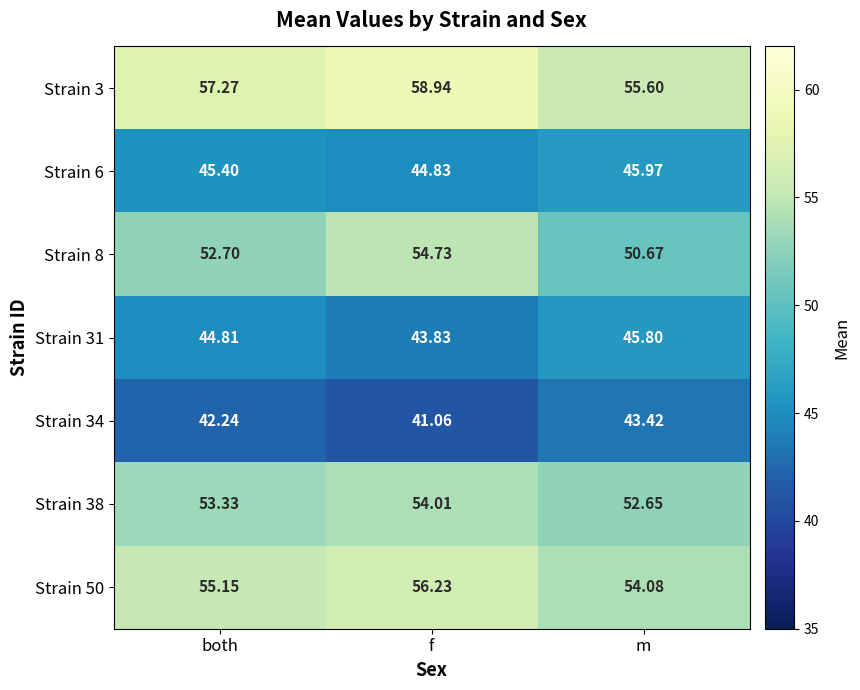

Which category has the highest value across all series?

f